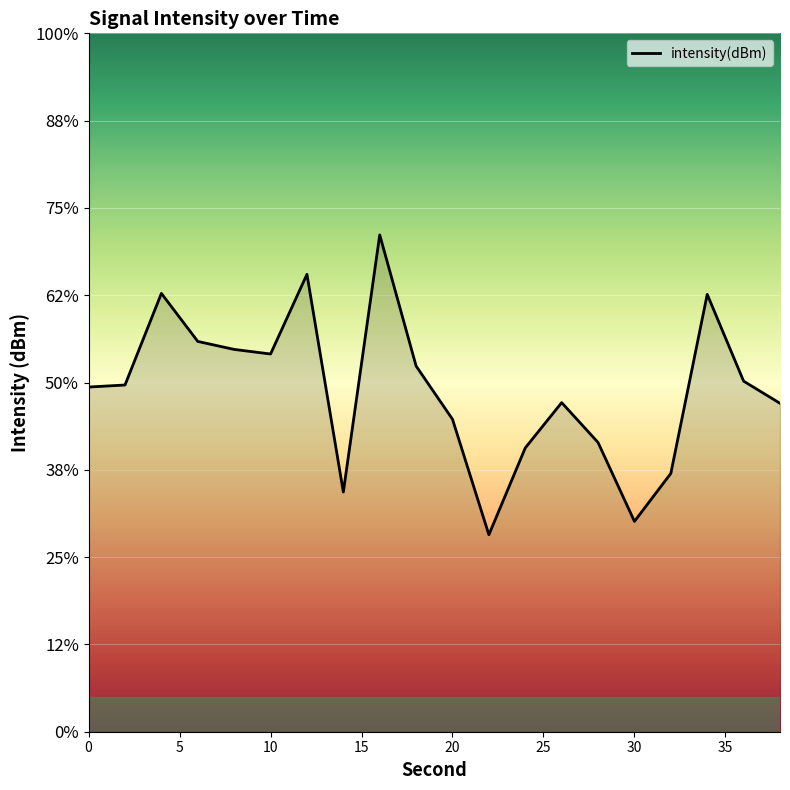

At which label is the value closest to -130?

36